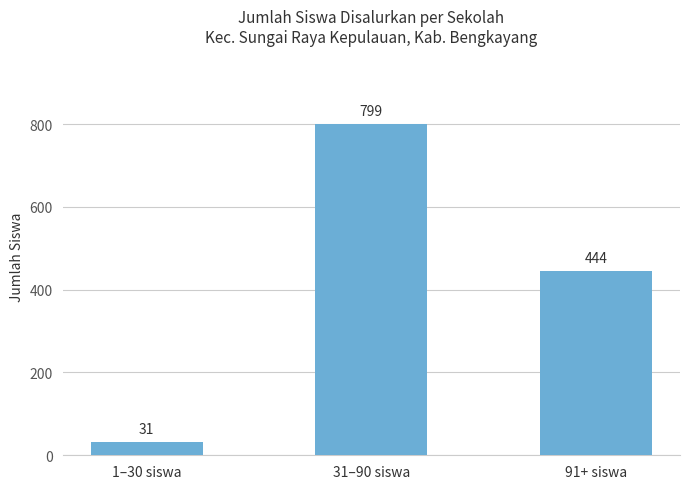

Where does the data first go above 444?

31–90 siswa